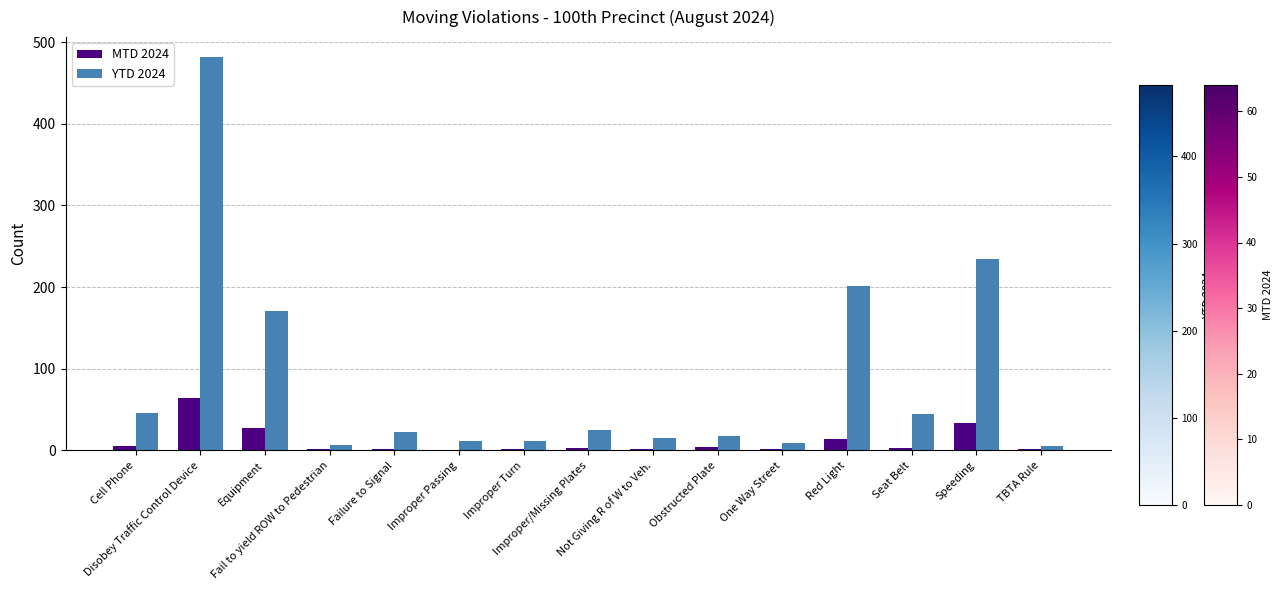

What is the maximum value shown in the chart?

482